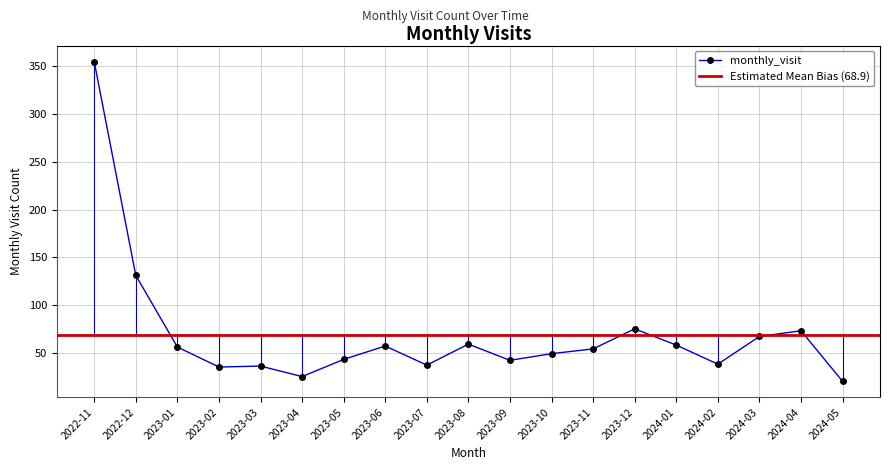

What is the sum of all values?

1310